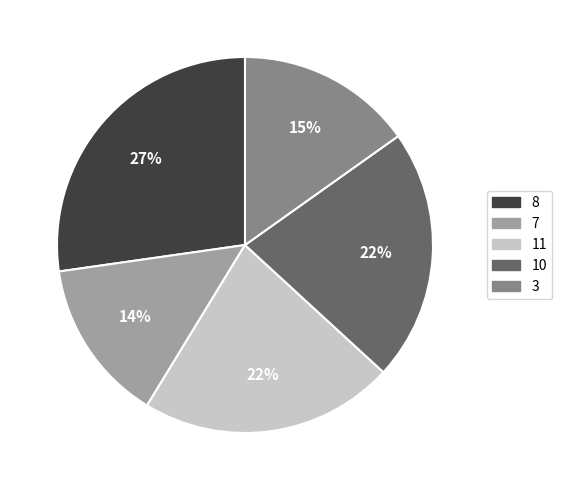

What is the smallest slice in the pie chart?

7